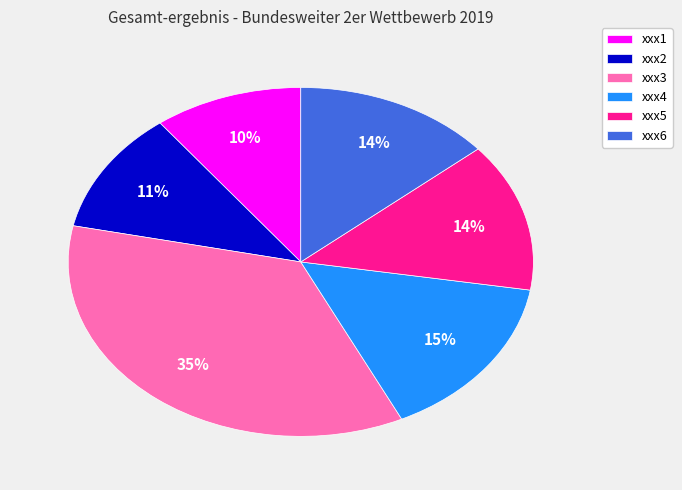

Does any single category account for the majority?

No